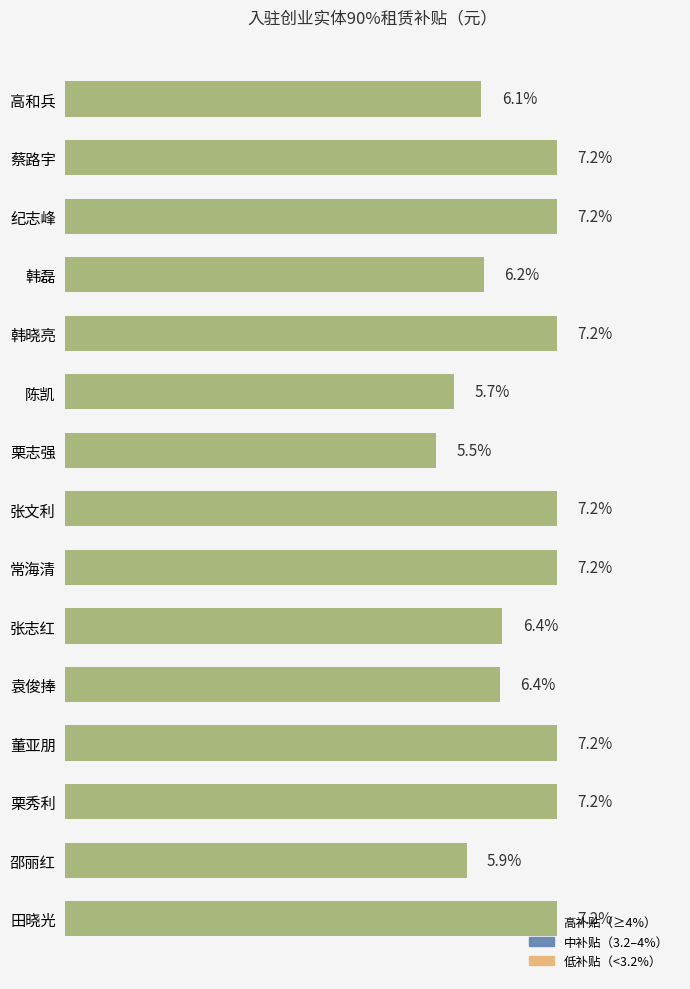

What is the label of the 12th bar from the top?

董亚朋